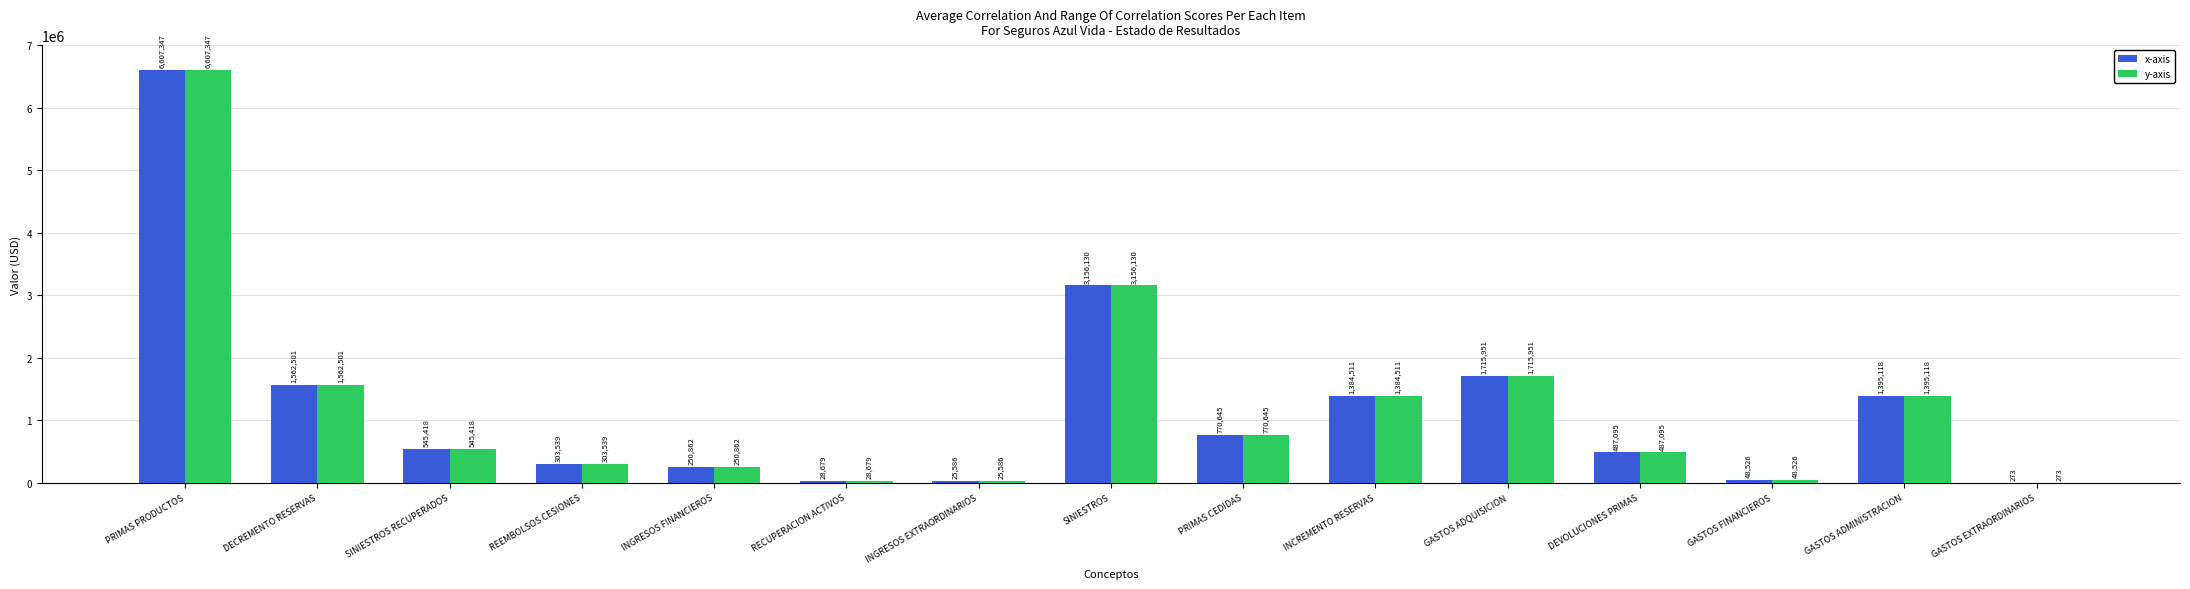

How many series are shown in this chart?

2